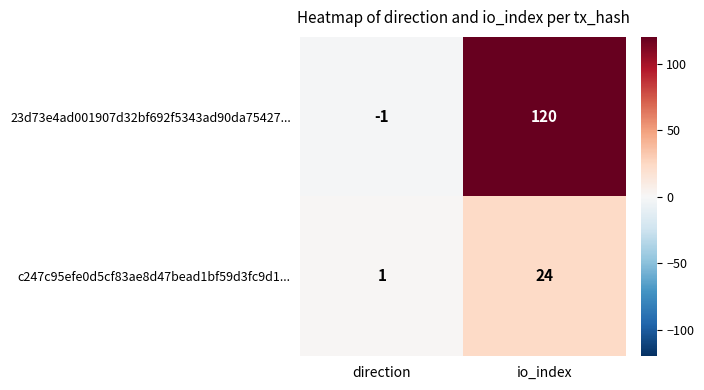

Rank the series at io_index from highest to lowest value.

23d73e4ad001907d32bf692f5343ad90da75427..., c247c95efe0d5cf83ae8d47bead1bf59d3fc9d1...